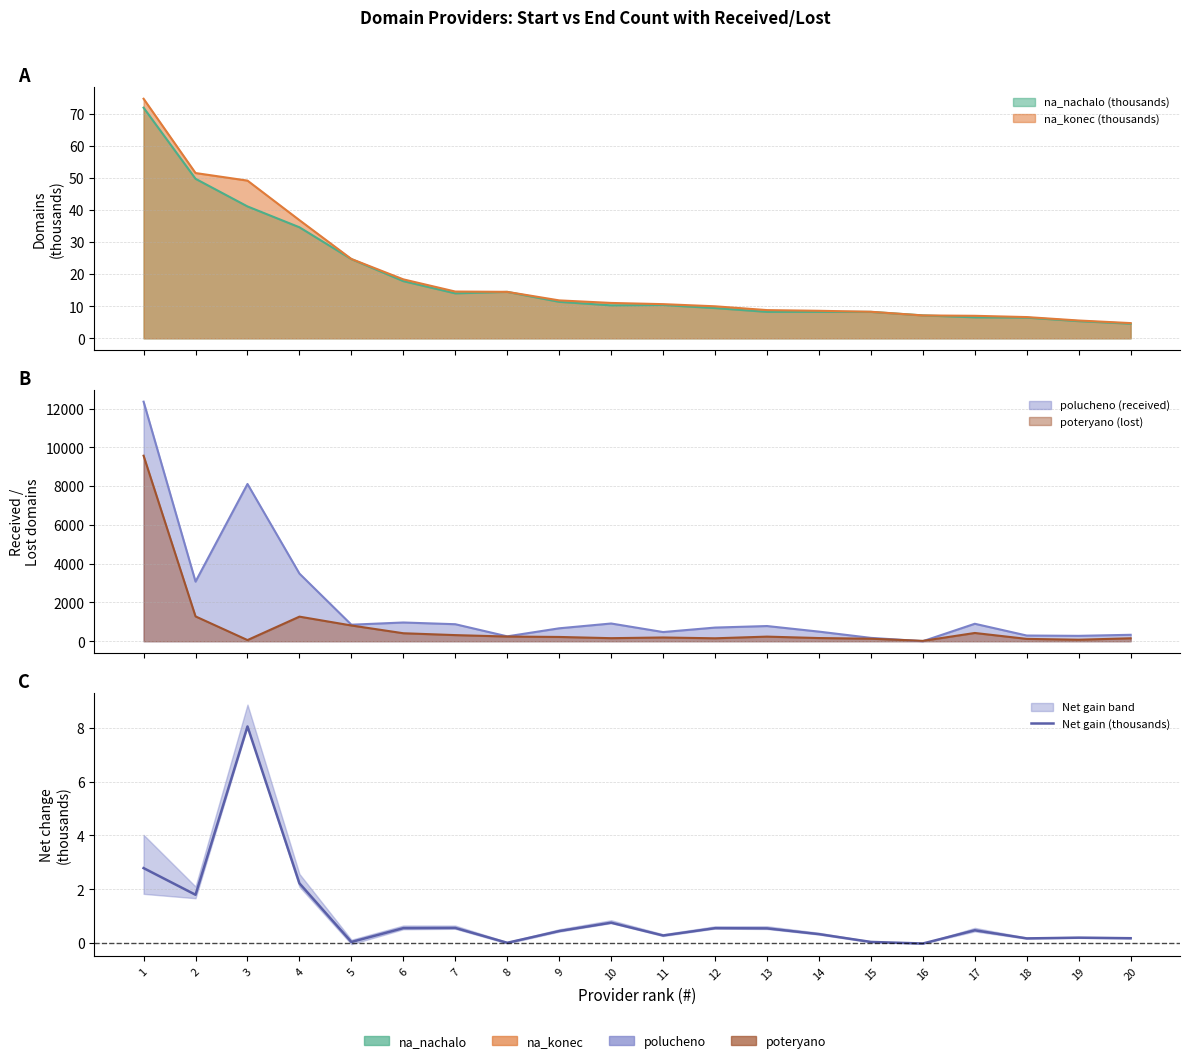

Rank the categories by value from highest to lowest.

3, 1, 4, 2, 10, 7, 6, 12, 13, 17, 9, 14, 11, 19, 20, 18, 15, 5, 8, 16